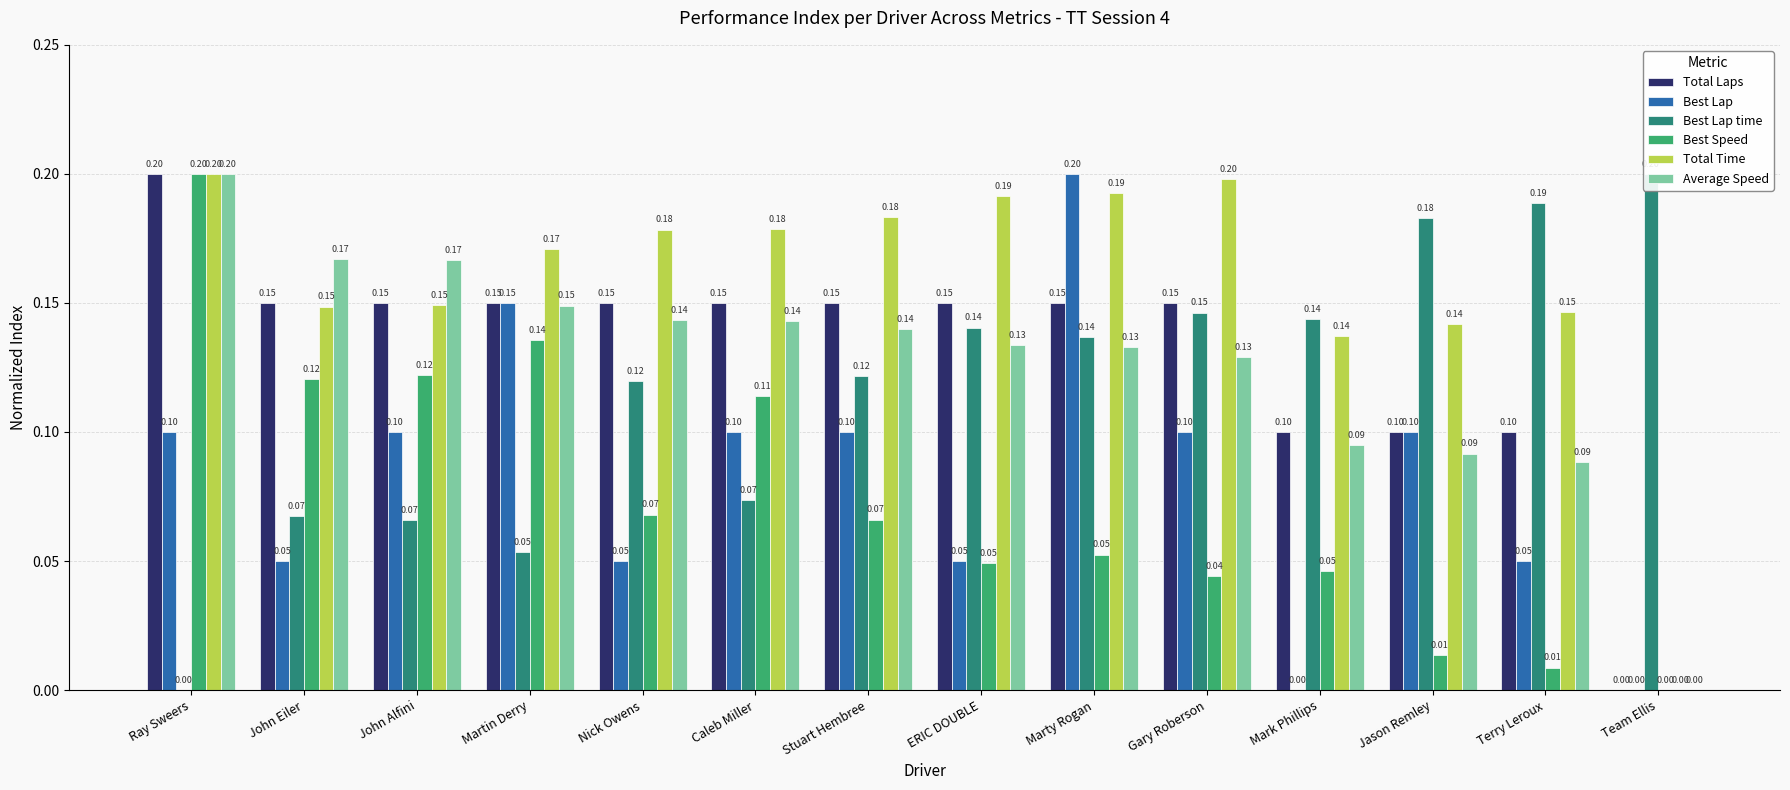

At which category is the sum across all series the highest?

Ray Sweers